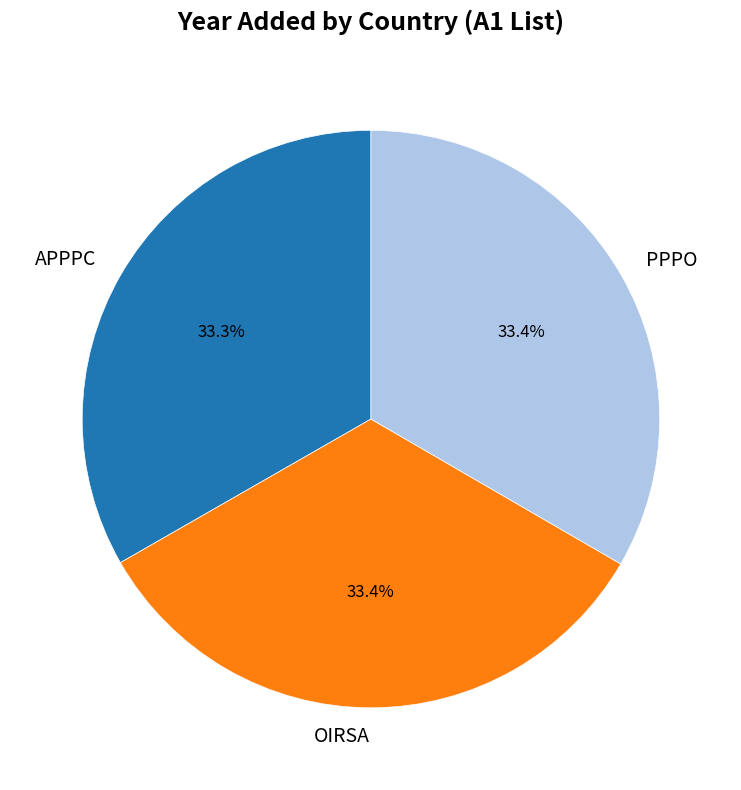

What portion of the pie excludes APPPC?

66.7%